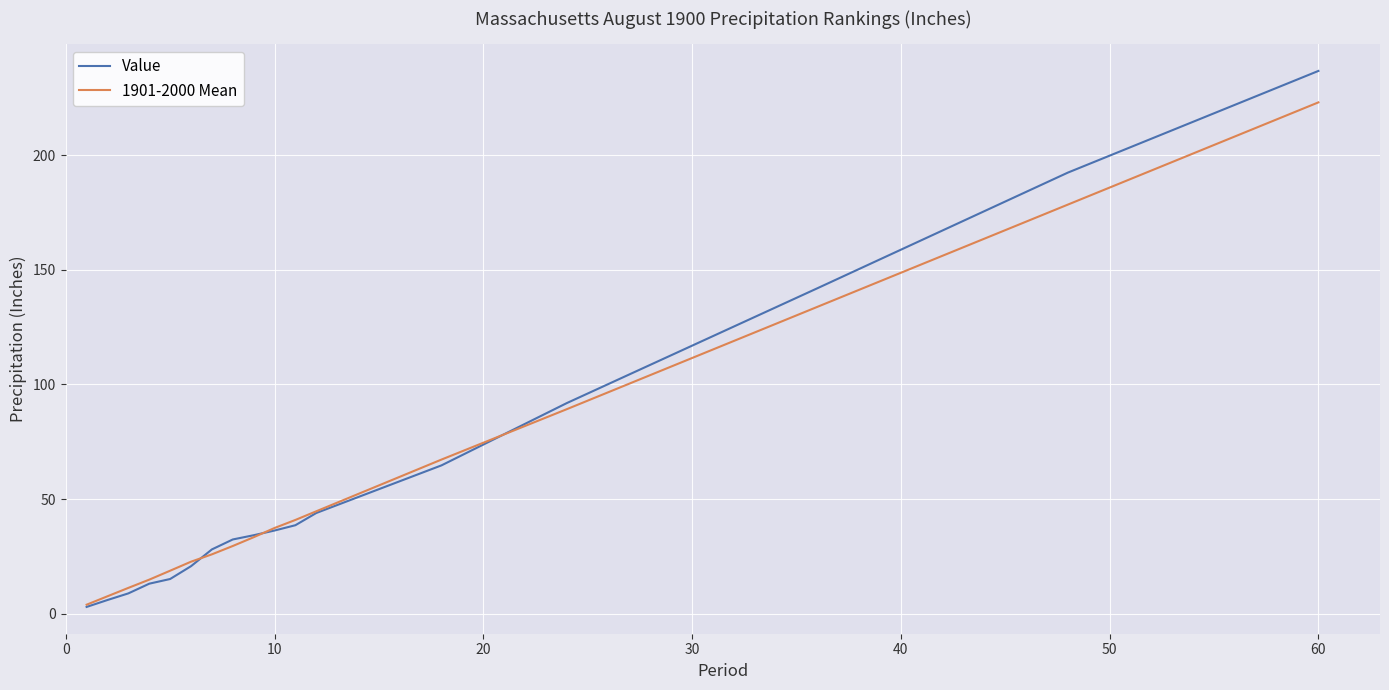

Which series has the largest range (max minus min)?

Value